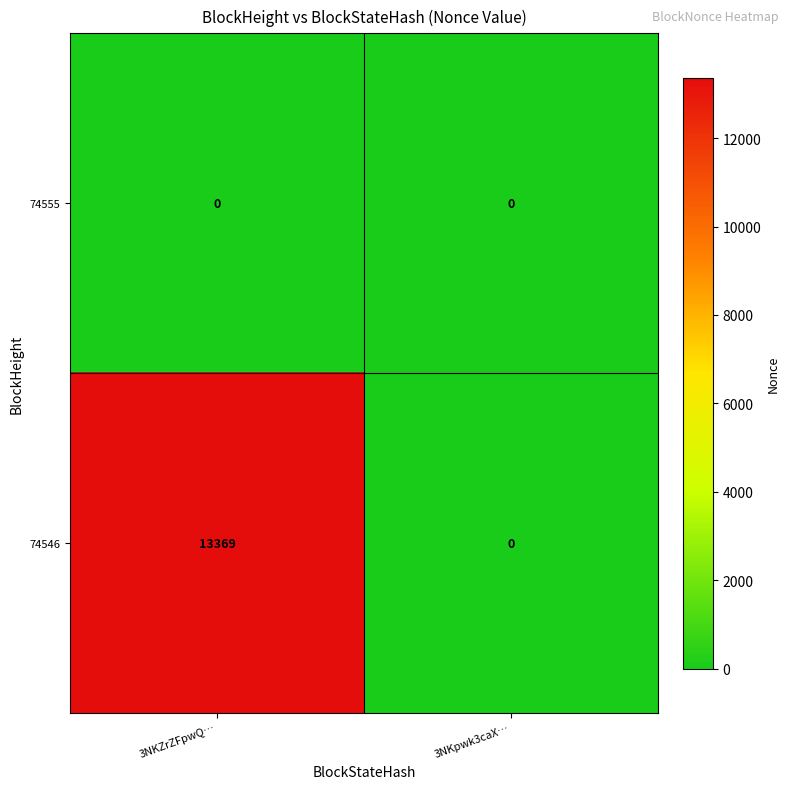

Where is 74546 nearest to the value 6684?

3NKpwk3caX…